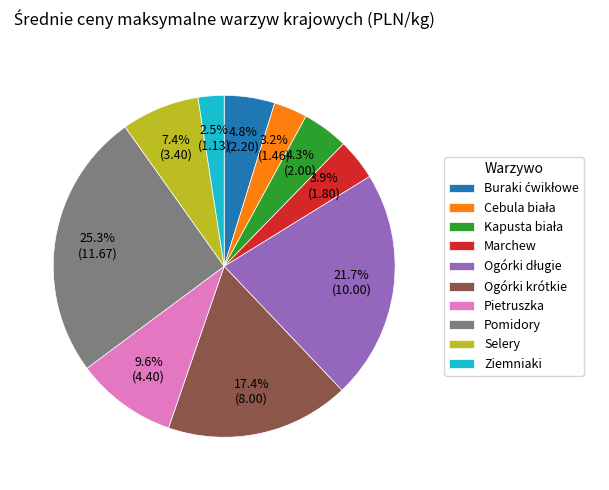

Count the number of slices in the pie.

10